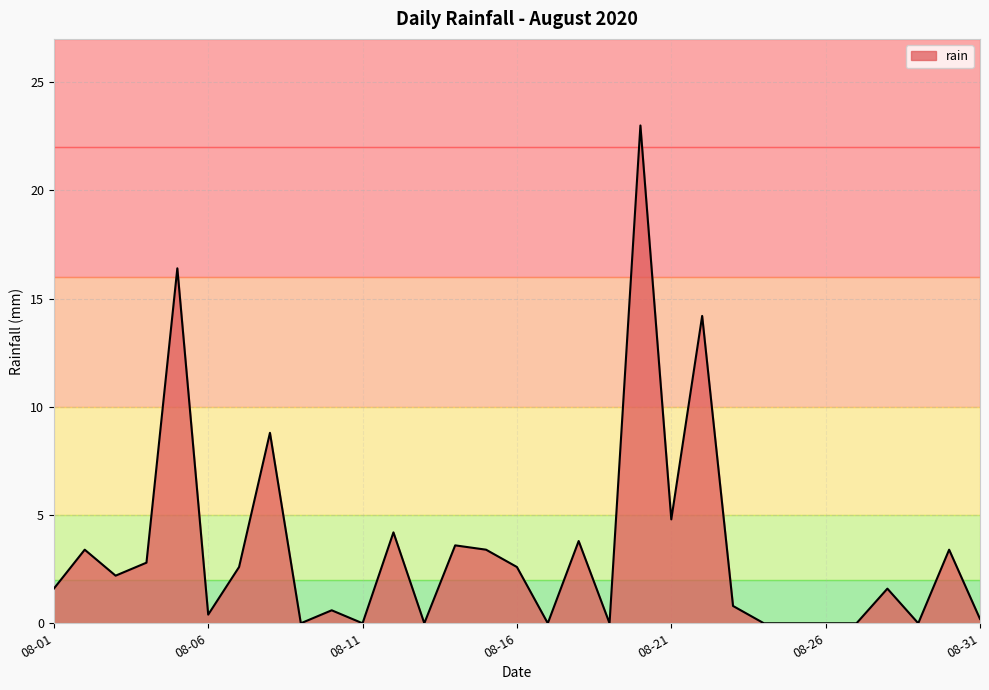

What is the difference between the maximum and minimum values?

23.0